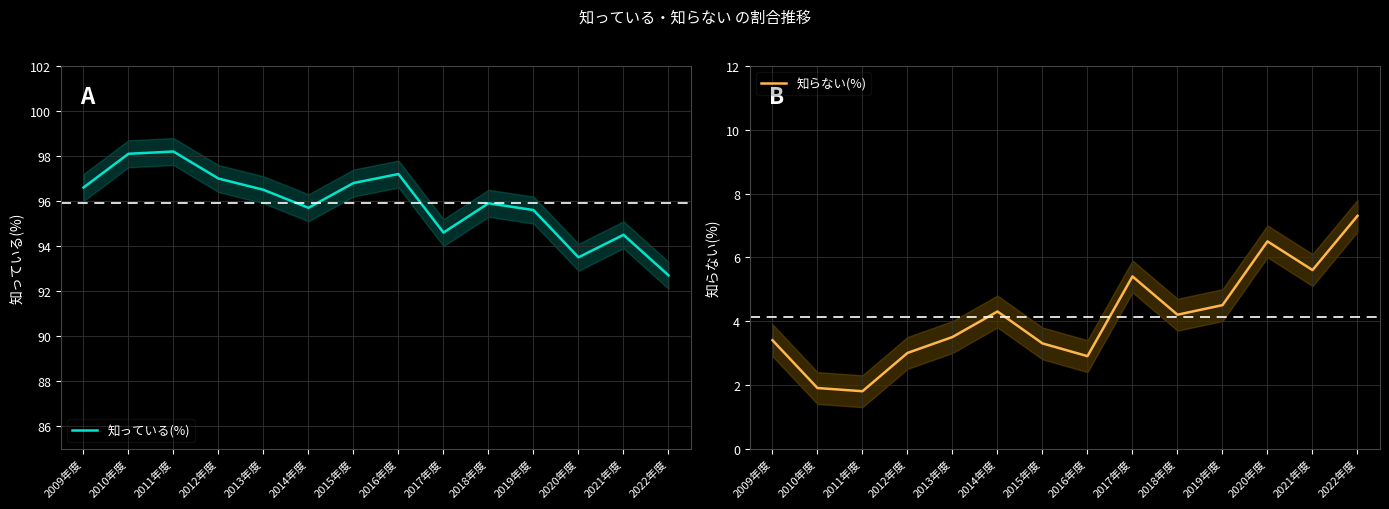

At which category is the sum across all series the highest?

2016年度